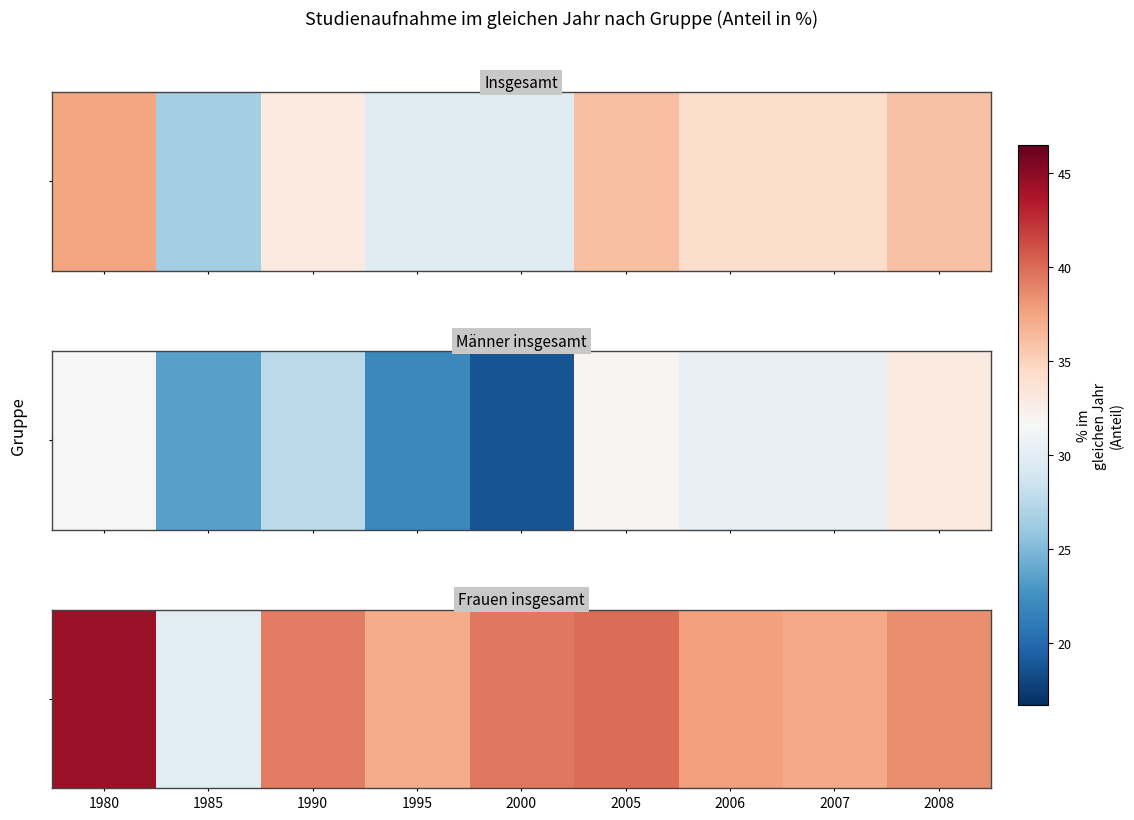

The value at 2006 is 58.1. True or false?

False